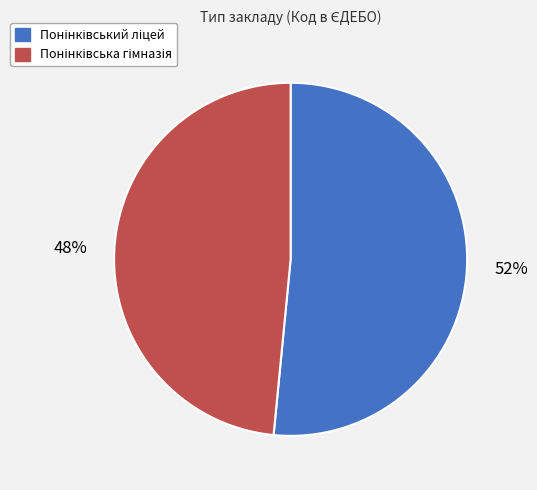

Is there any slice that represents more than half of the pie?

Yes